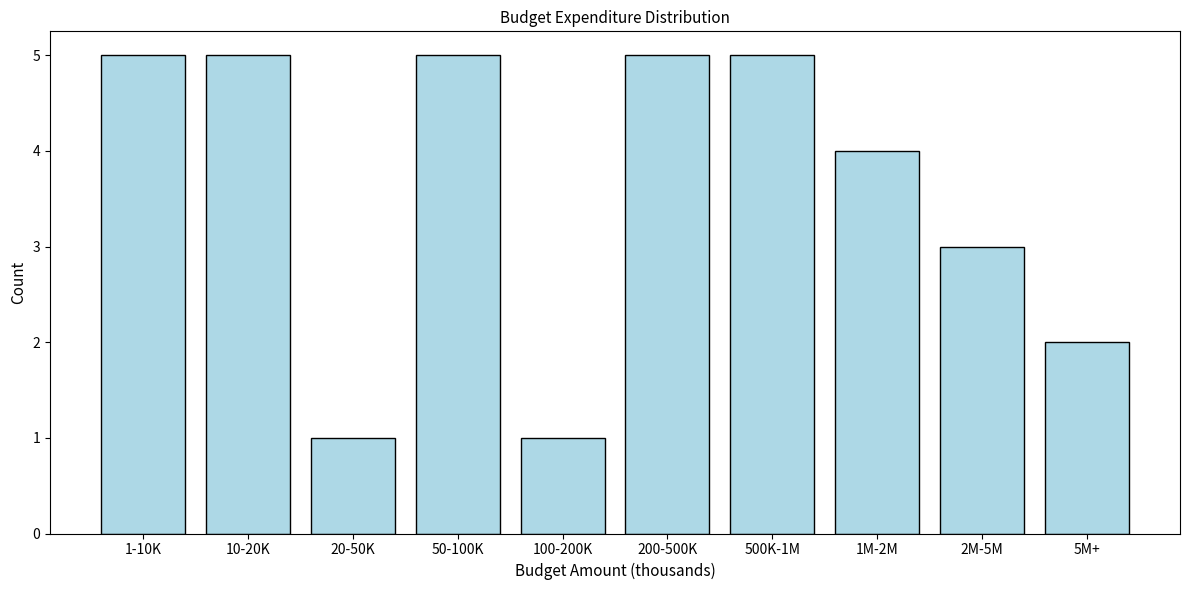

Reading left to right, list all the values displayed in this chart.

5	5	1	5	1	5	5	4	3	2